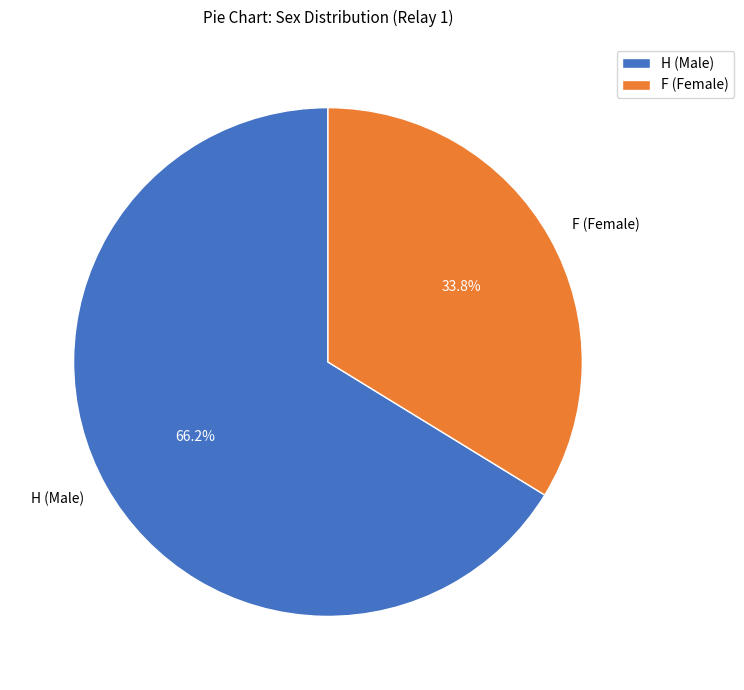

Approximately how many times larger is the value at F compared to H?

0.5